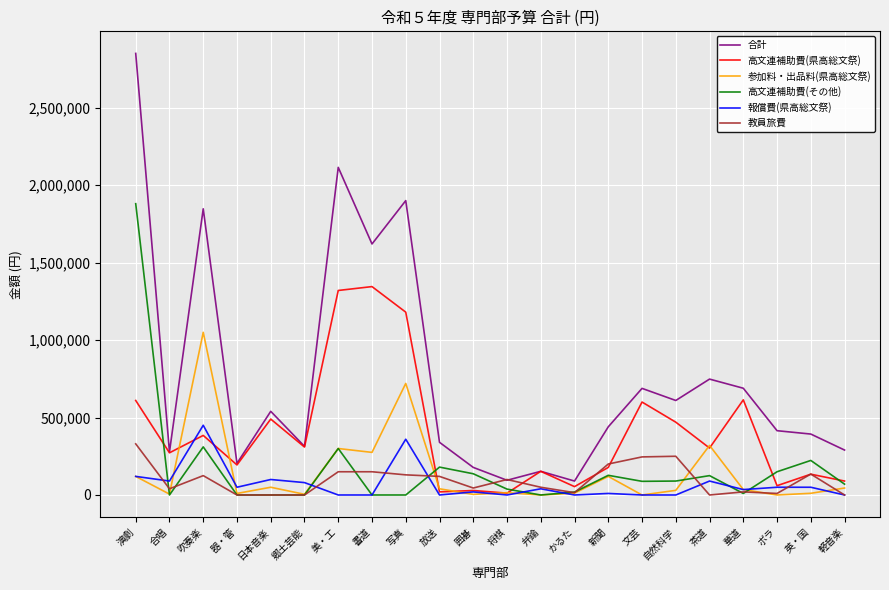

Which series has the widest spread of values?

合計